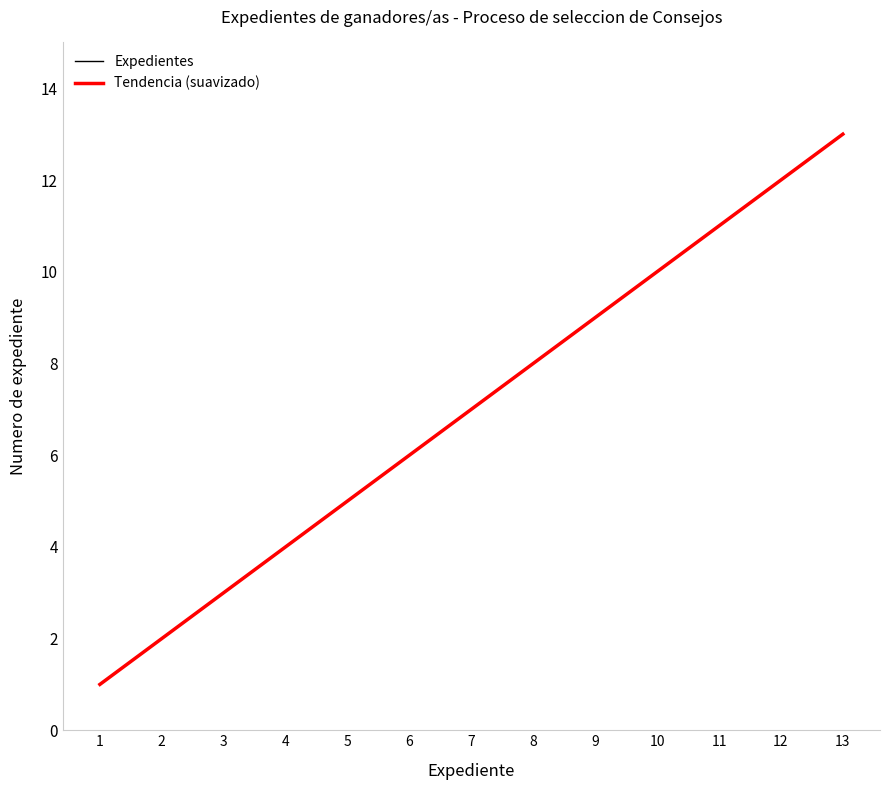

What is the difference between the values at 8 and 4?

4